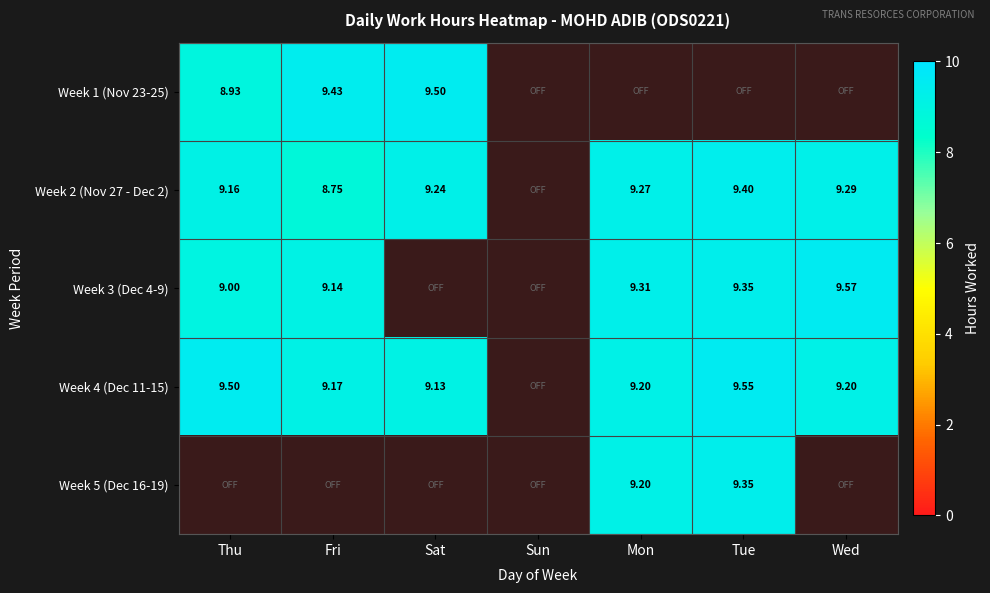

What is the approximate value of Week 4 (Dec 11-15) at Fri?

9.2